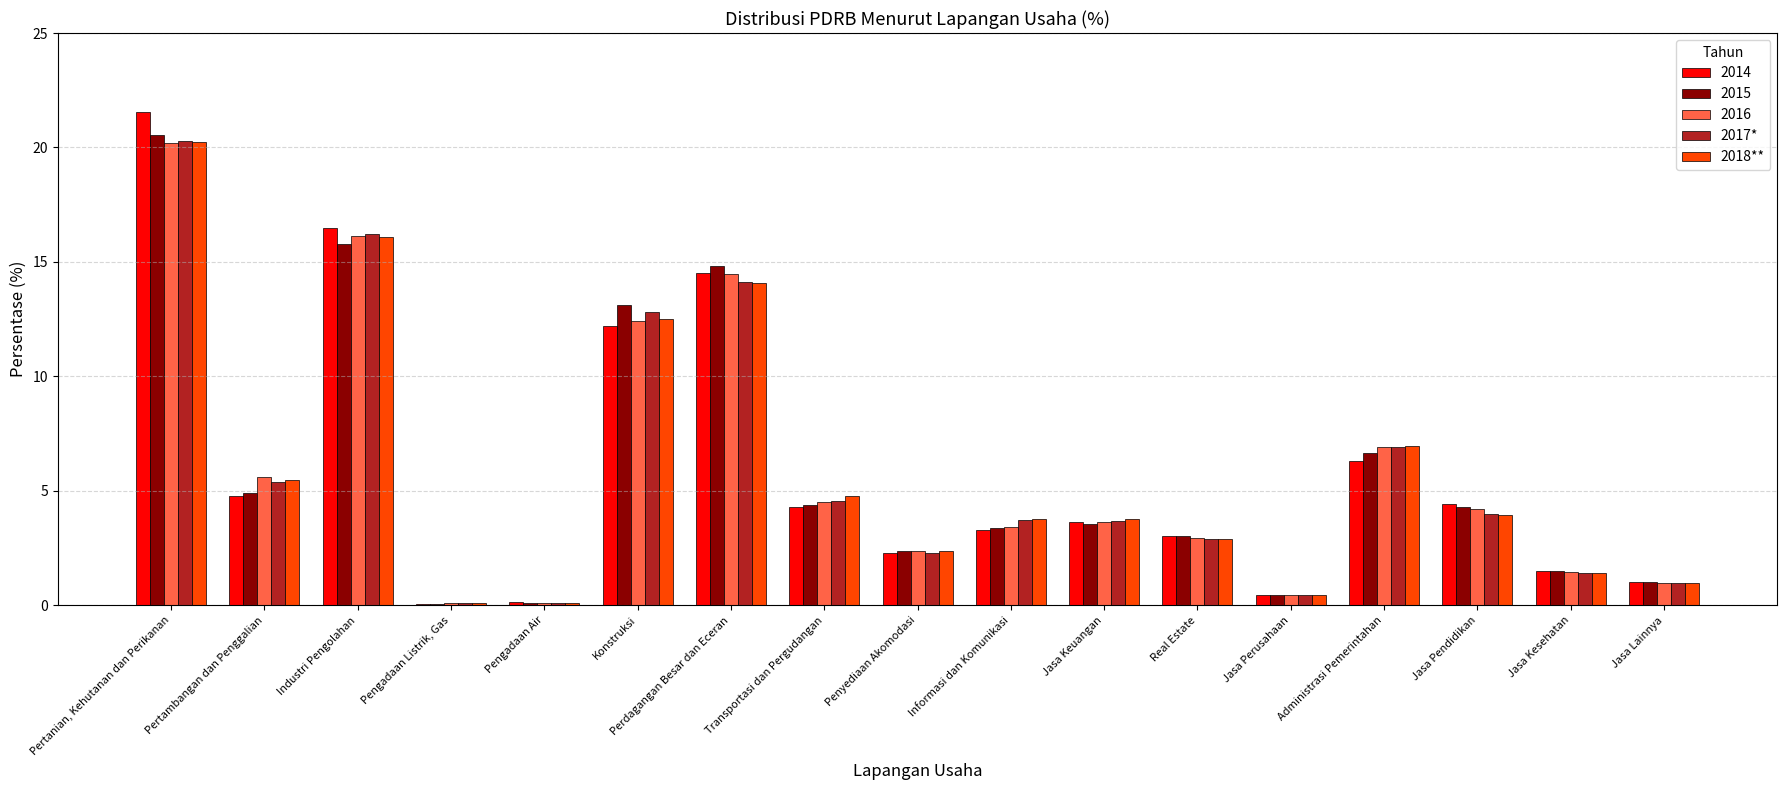

How many values in the 2017* series exceed 3?

10